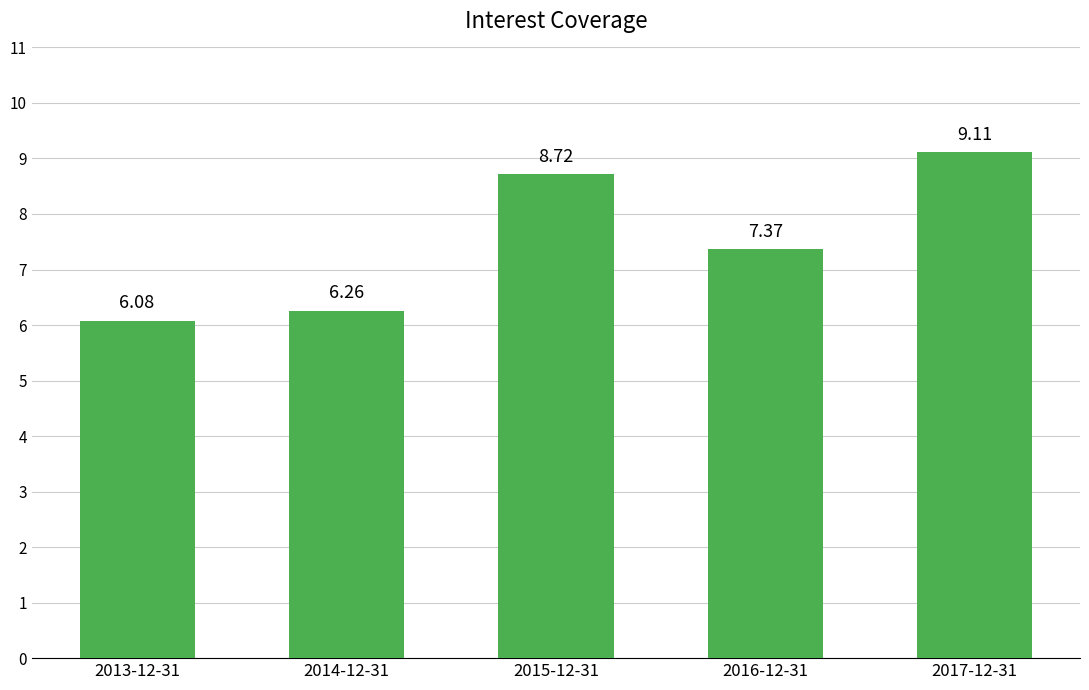

List the labels in order of value, largest first.

2017-12-31, 2015-12-31, 2016-12-31, 2014-12-31, 2013-12-31